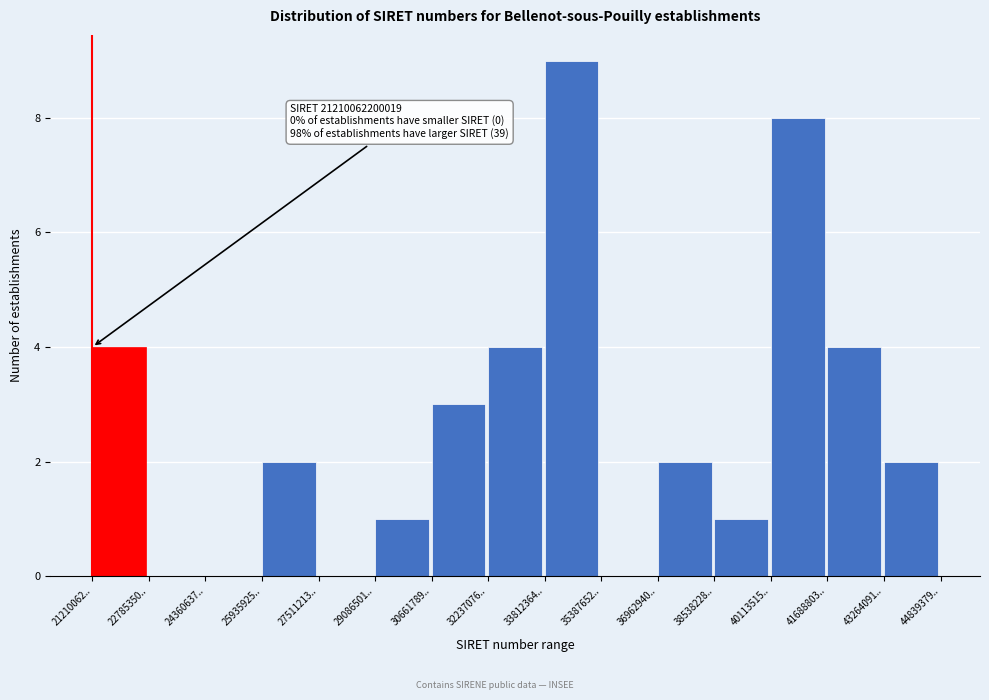

Reading left to right, what are all the values shown in this chart?

21210062..=4	22785350..=0	24360637..=0	25935925..=2	27511213..=0	29086501..=1	30661789..=3	32237076..=4	33812364..=9	35387652..=0	36962940..=2	38538228..=1	40113515..=8	41688803..=4	43264091..=2